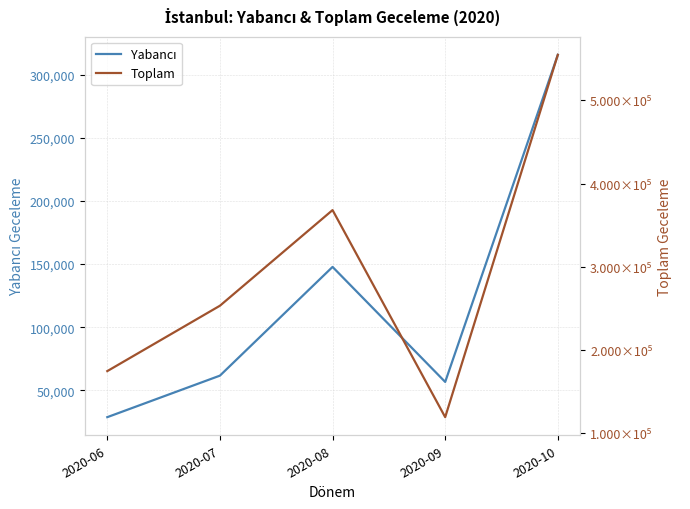

True or false: Yabancı has more than 2 points higher than both neighbors.

False